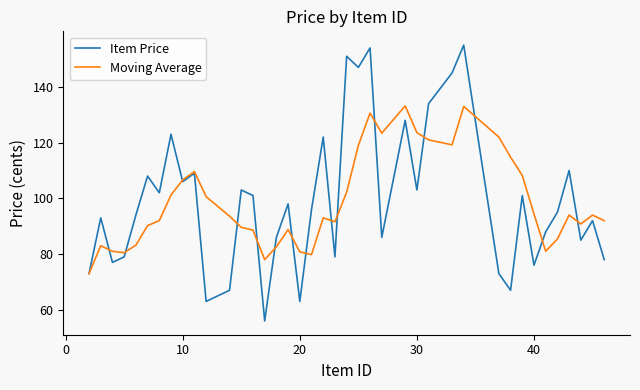

Count the number of categories in the chart.

40